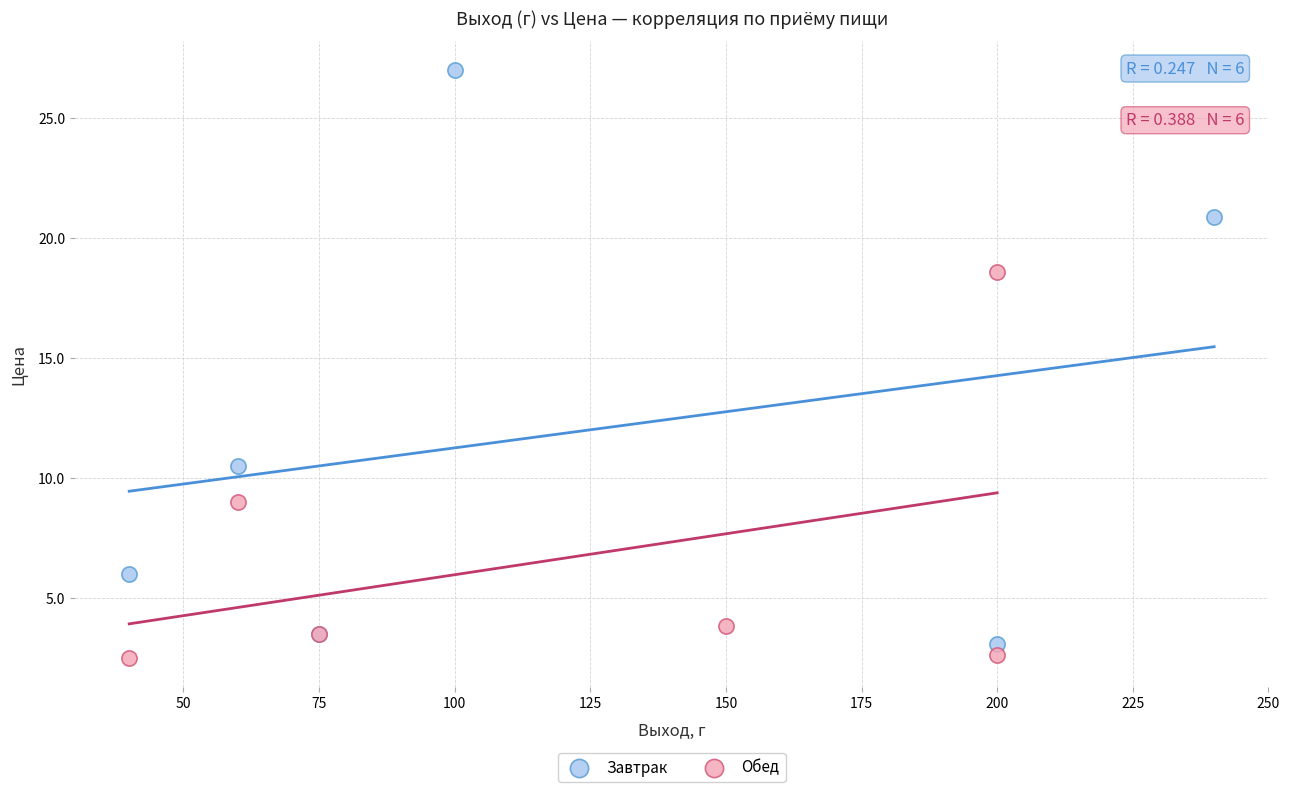

What are all the series names shown in the legend?

Завтрак, Обед